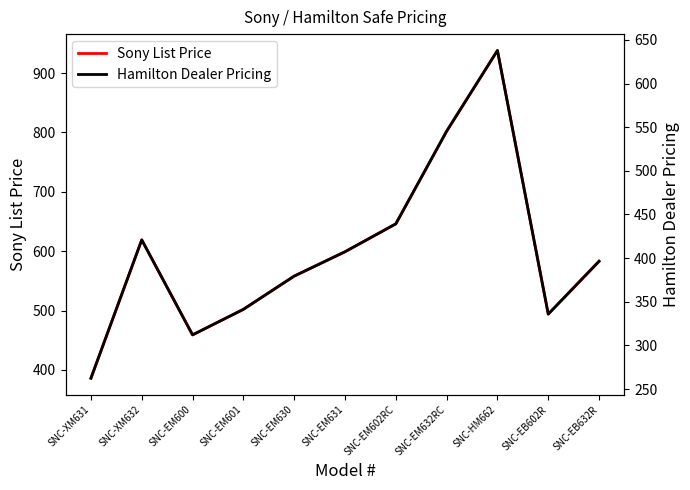

True or false: Hamilton Dealer Pricing has a value of 341.4 at SNC-EM601.

True